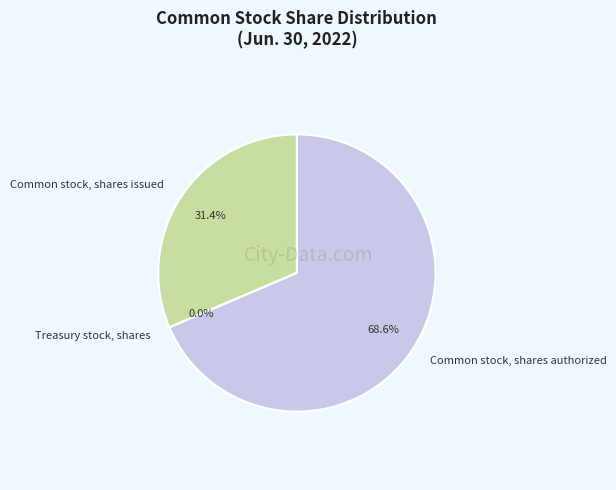

Is there any slice that represents more than half of the pie?

Yes